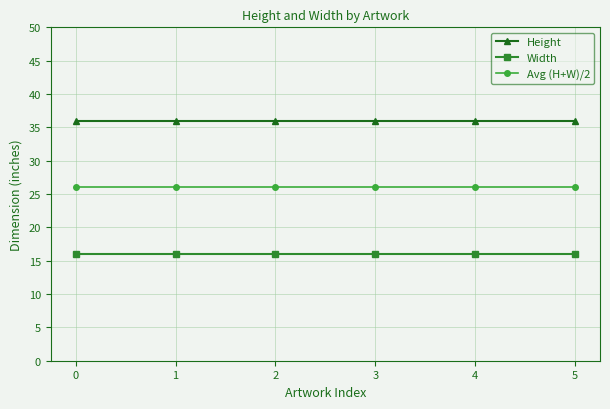

What is the difference between the highest and lowest values at 3?

20